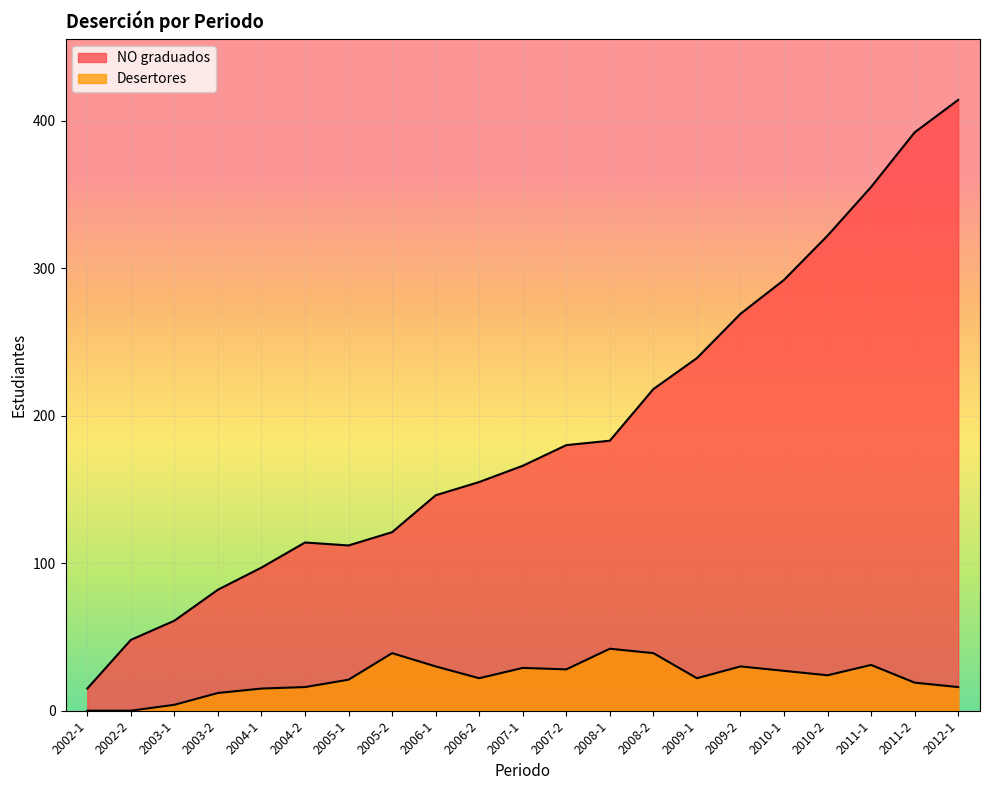

Reading right to left, list all the values displayed in this chart.

NO graduados: 414	392	355	322	292	269	239	218	183	180	166	155	146	121	112	114	97	82	61	48	15
Desertores: 16	19	31	24	27	30	22	39	42	28	29	22	30	39	21	16	15	12	4	0	0